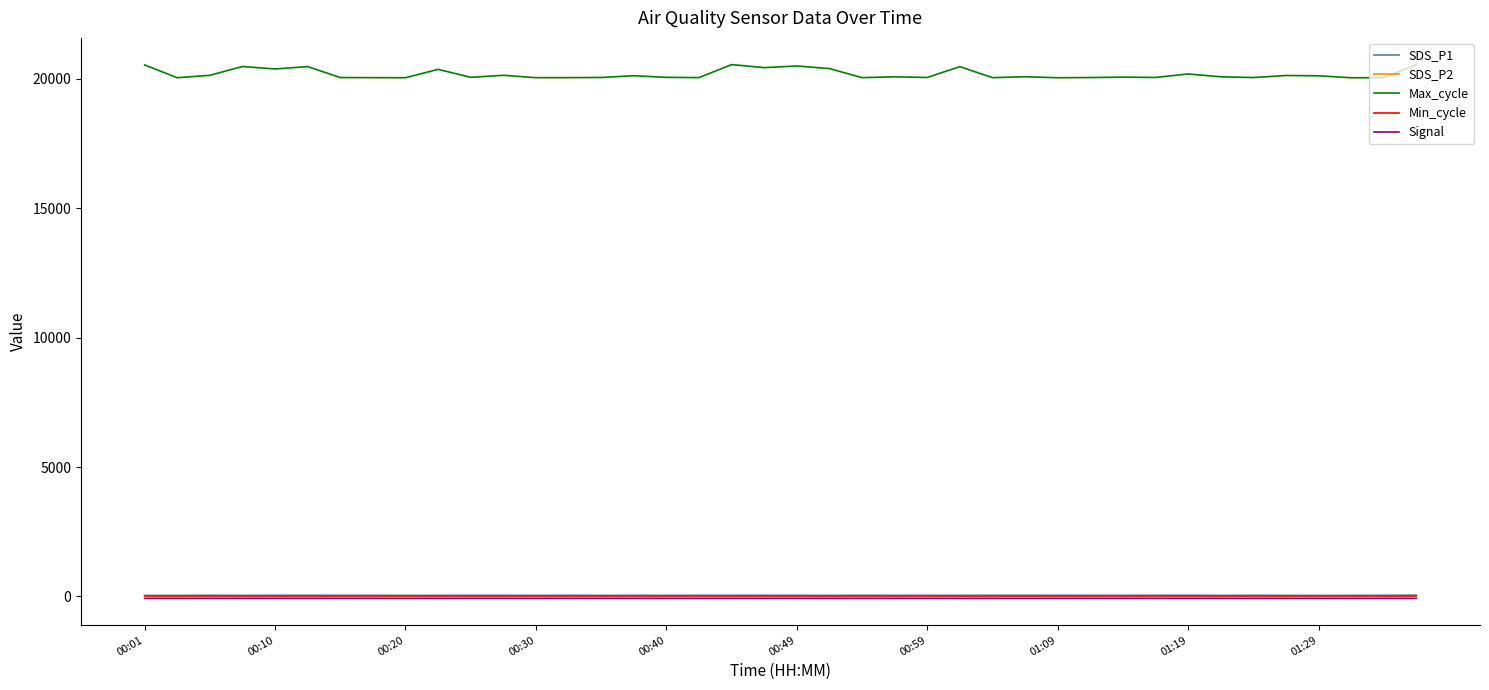

Which series has the widest spread of values?

Max_cycle